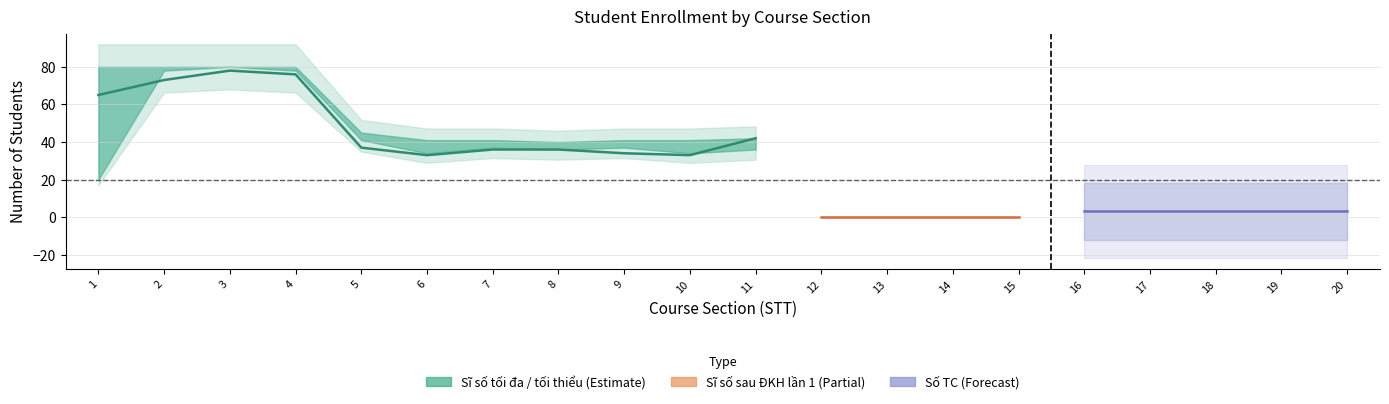

What is the maximum value shown in the chart?

80